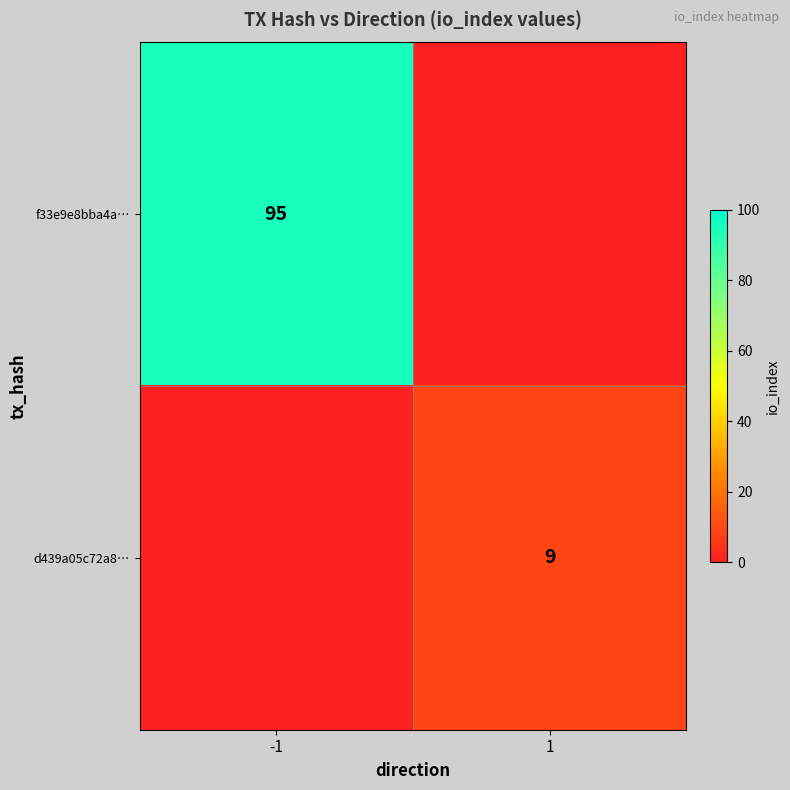

At how many categories does at least one series exceed 68?

1